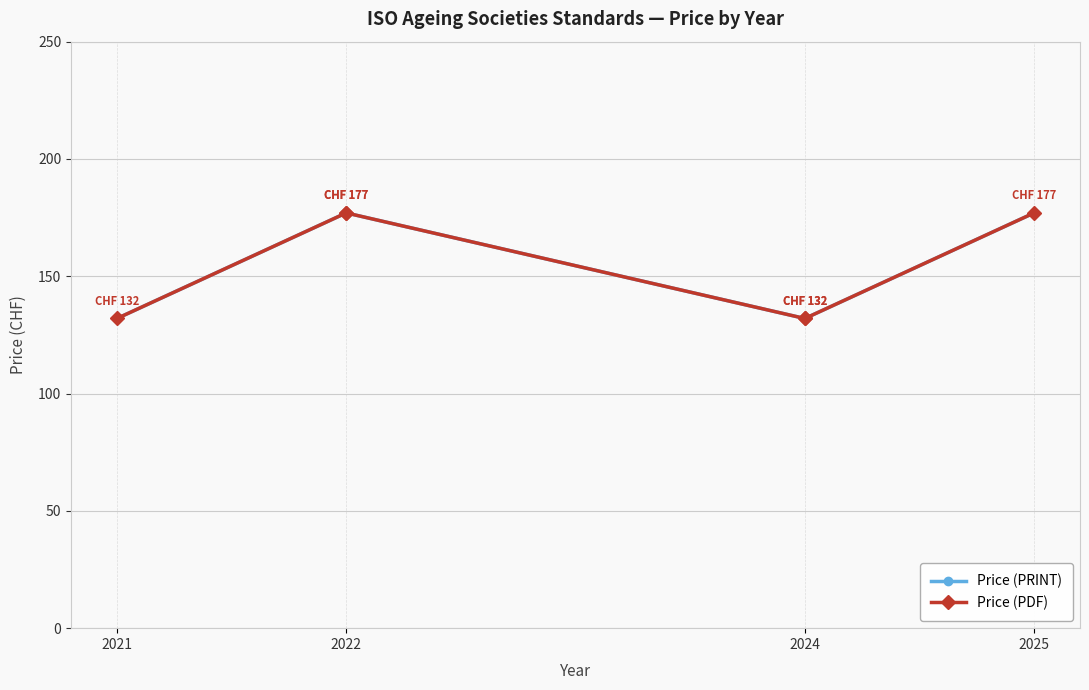

Does the chart display data point markers on the line(s)?

Yes